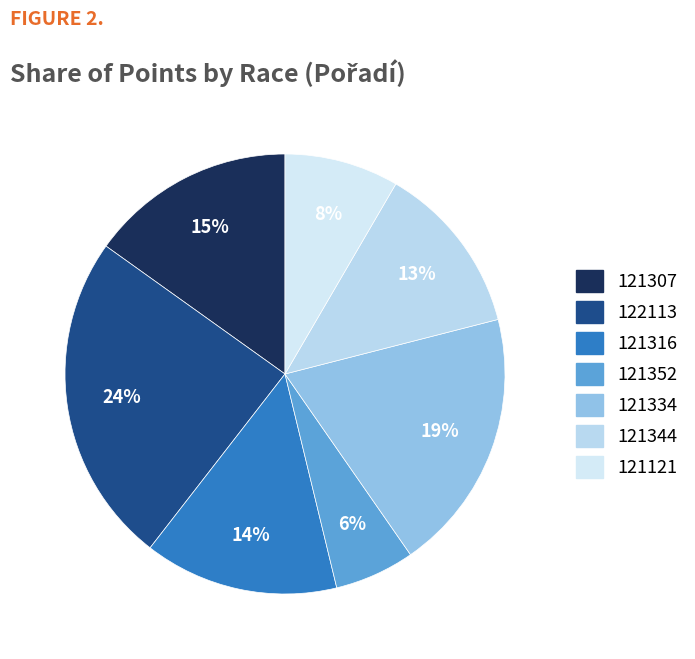

The 121334 slice represents 19% of the pie. True or false?

True